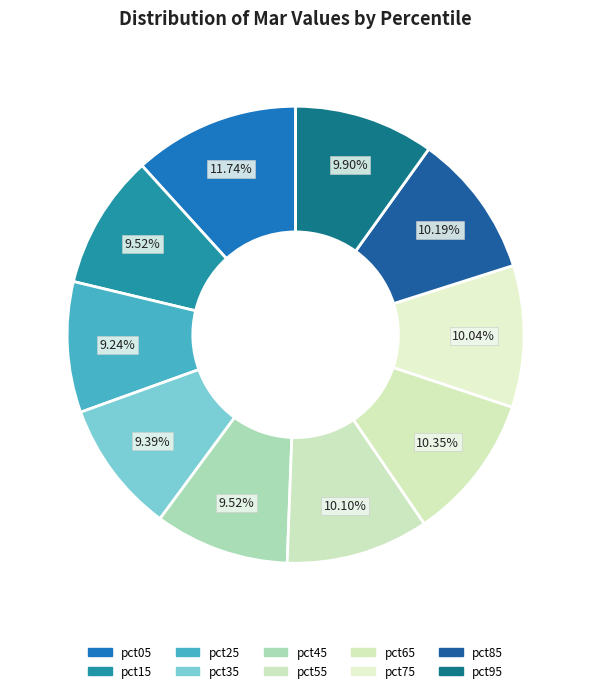

To the nearest percent, what portion does pct35 represent?

9%